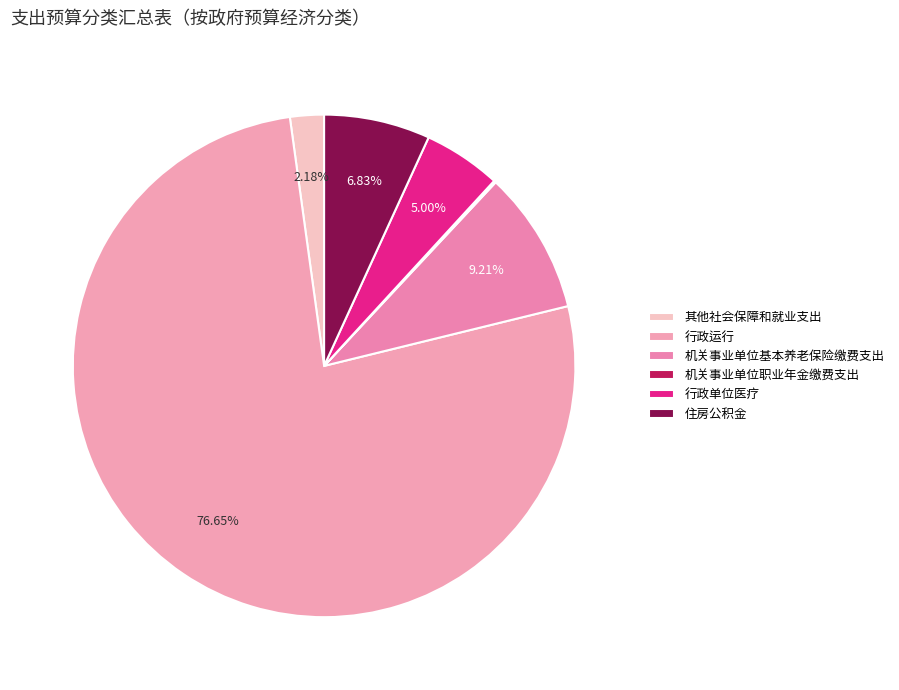

Which slice is the largest?

行政运行